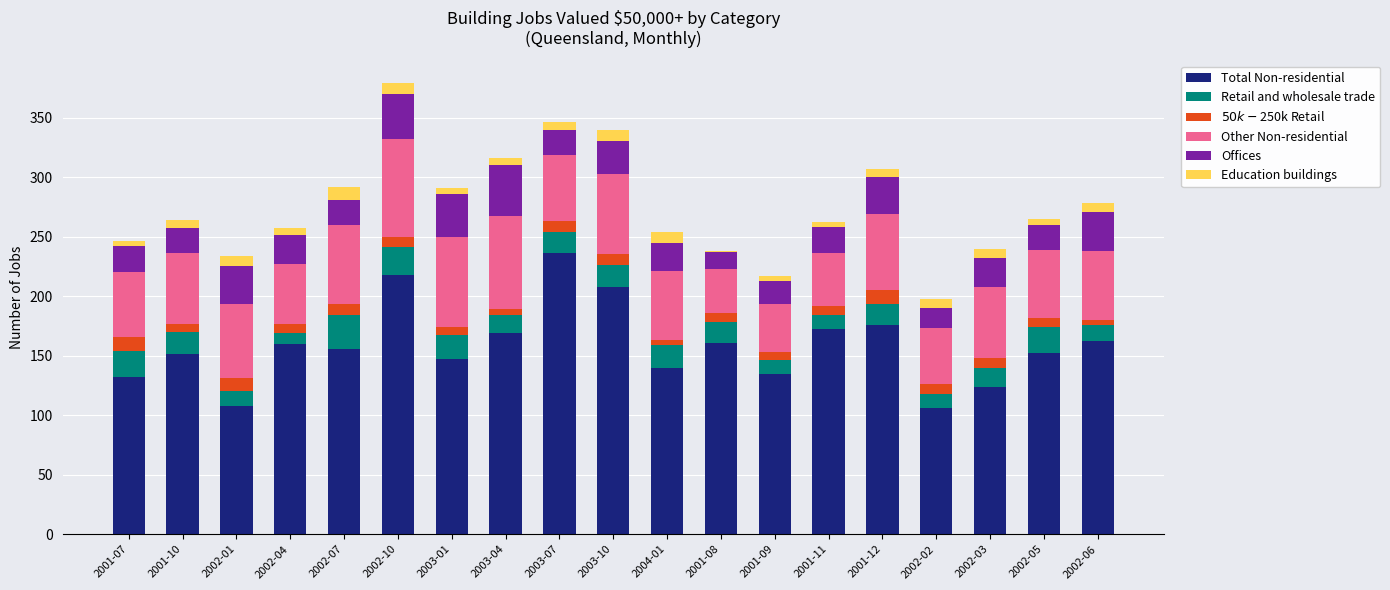

Are the bars horizontal?

No